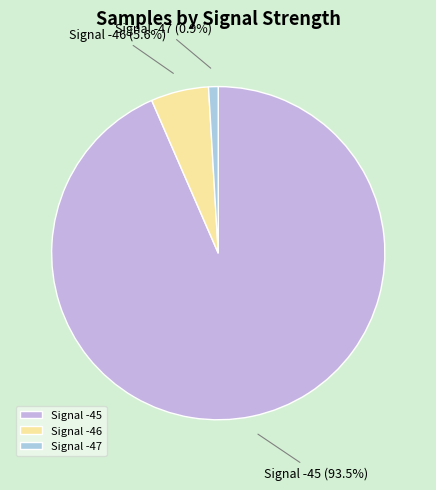

Is the sum of Signal -46 and Signal -45 greater than half?

Yes